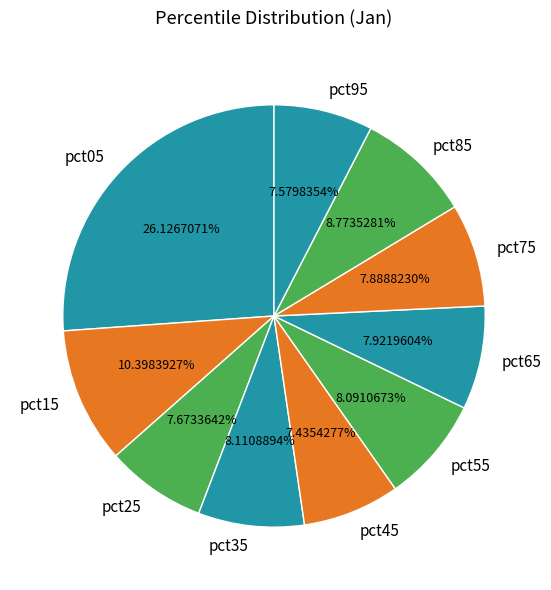

True or false: pct45 accounts for 7% of the total.

True